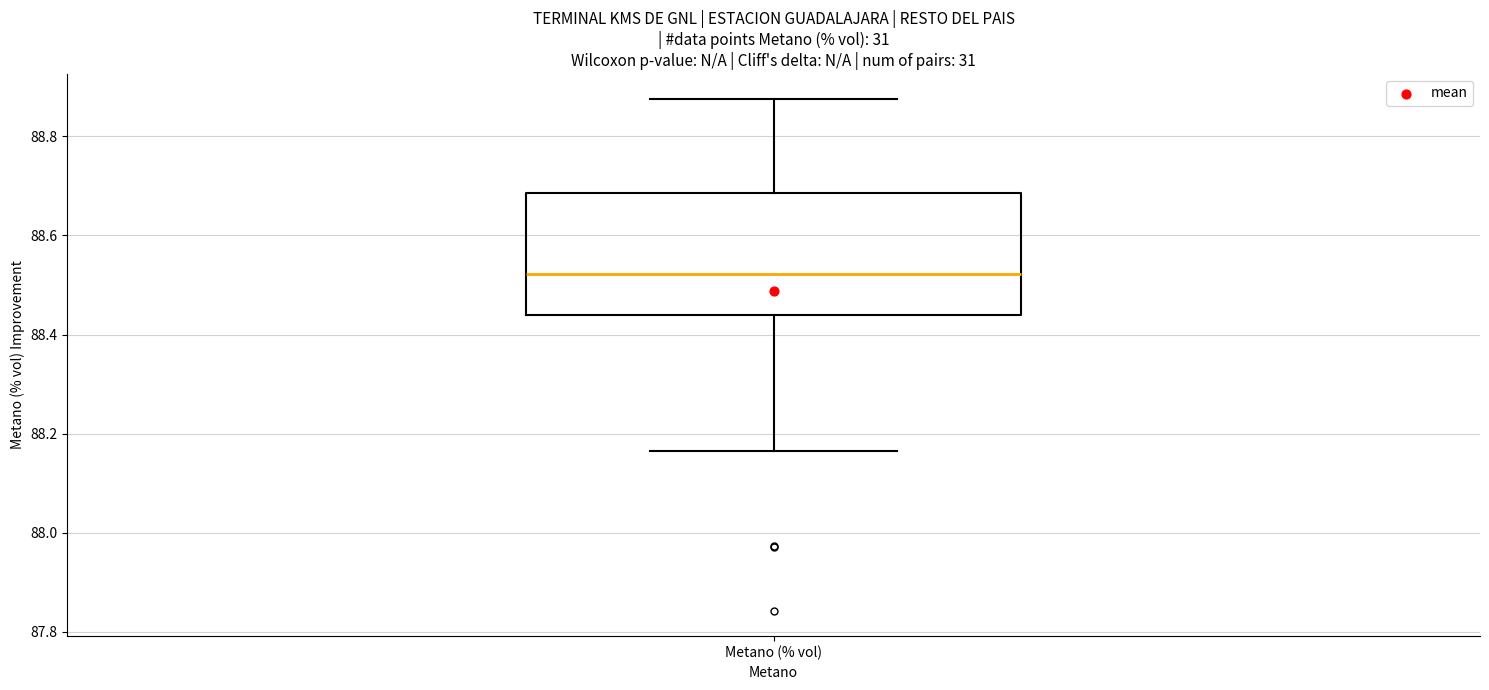

Transcribe this box plot: give where the median line is, the range the box spans, and where the two whiskers end, as read against the y-axis. The values are not printed on the chart, so give them approximately, as read against the axis.

median 88.52, box 88.44 to 88.68, whiskers 88.16 to 88.88